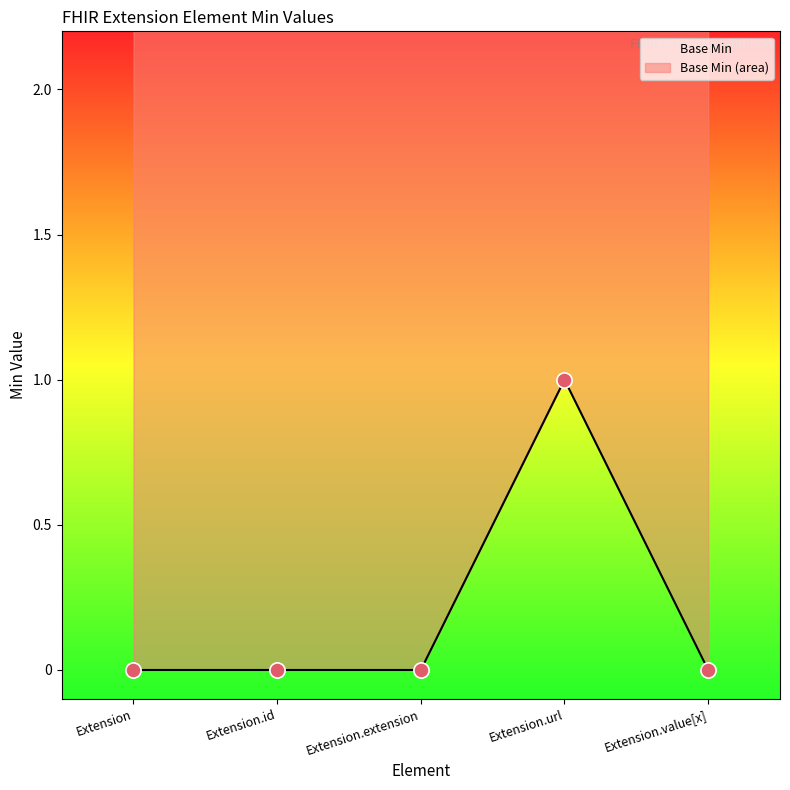

Between Extension.extension and Extension.url, which is larger?

Extension.url